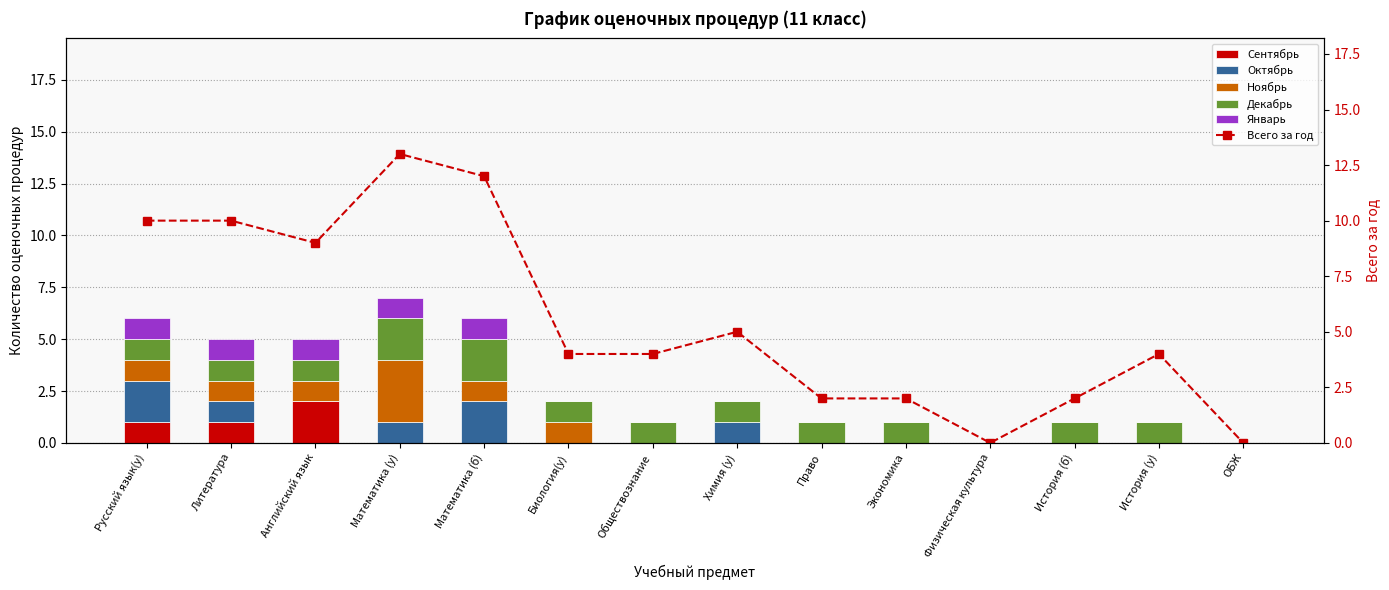

Does the chart contain stacked bars?

No